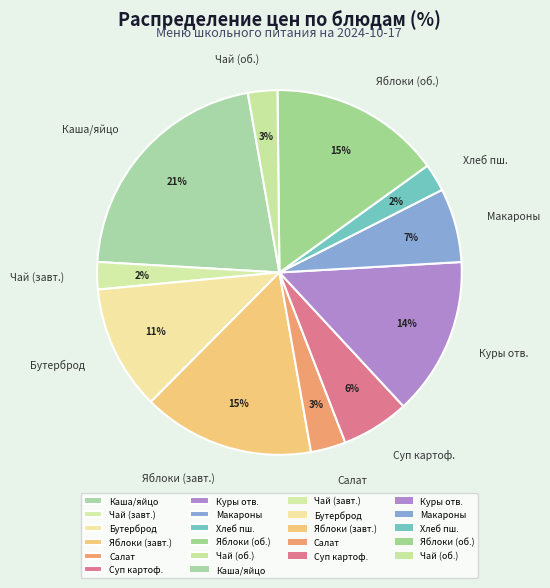

Is there any slice that represents more than half of the pie?

No